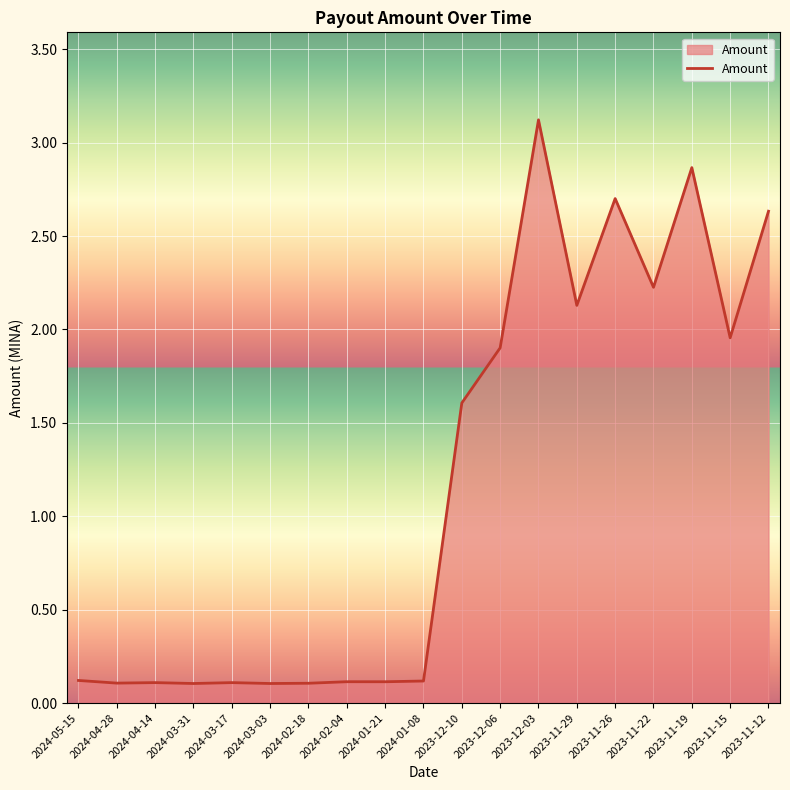

Which has a higher value, 2024-02-18 or 2023-12-06?

2023-12-06